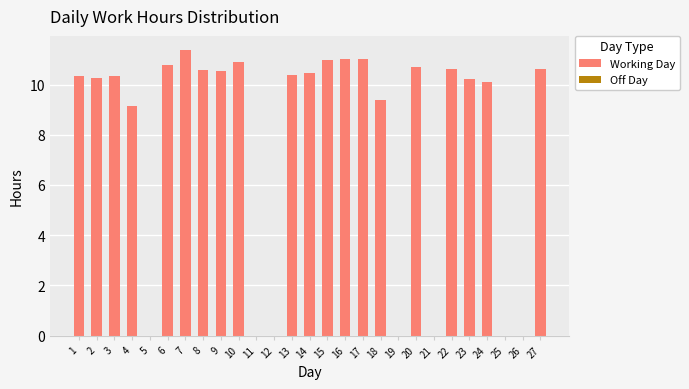

At which category does the chart reach its peak across all series?

7